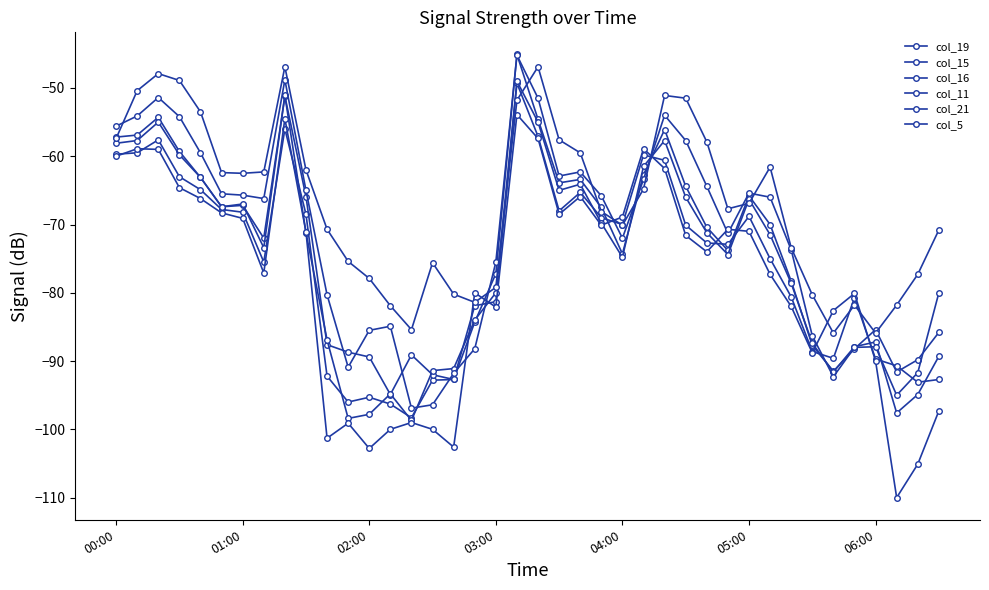

How many series are shown in this chart?

6